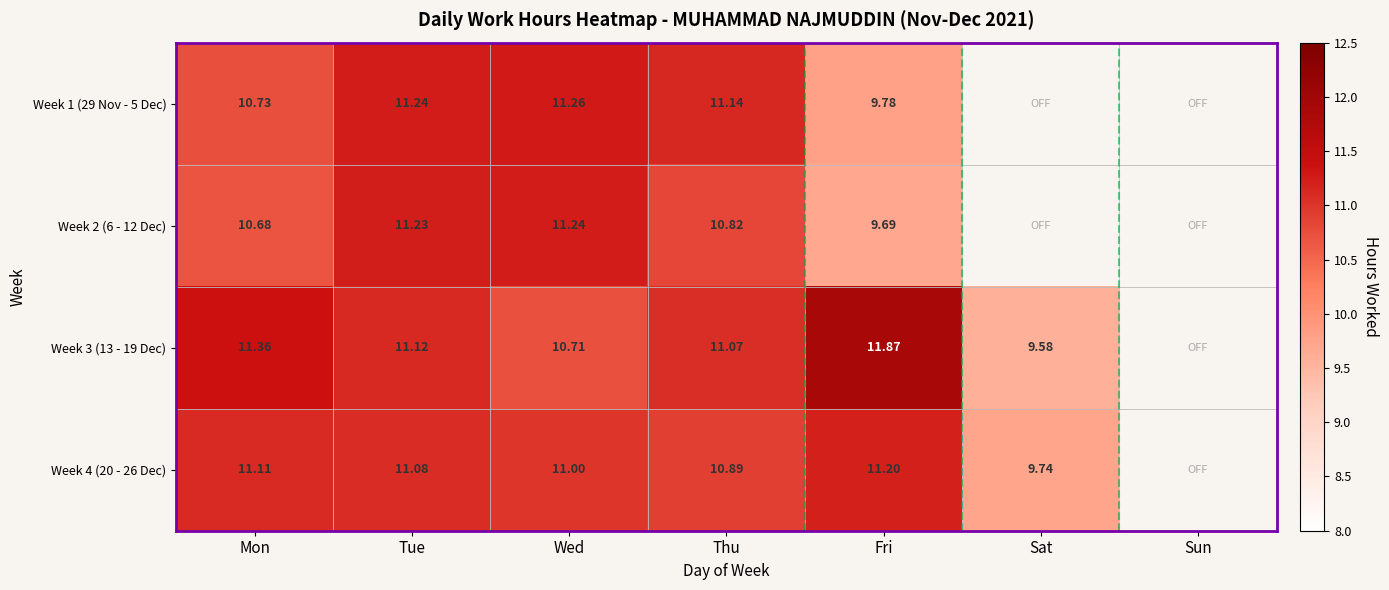

Where is Week 2 (6 - 12 Dec) nearest to the value 5?

Fri